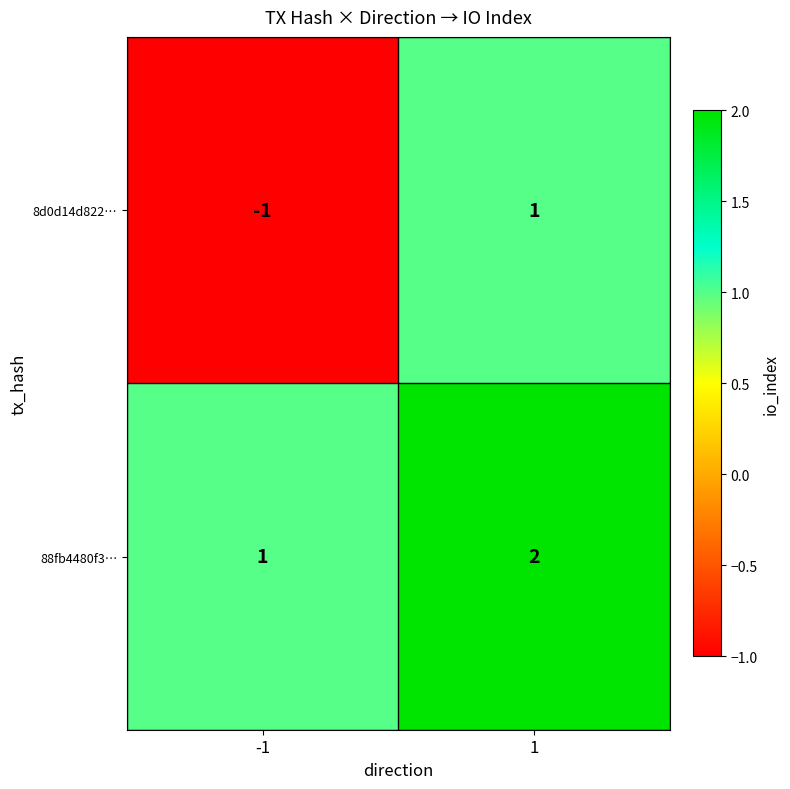

The value of 8d0d14d822… at 1 is 1. True or false?

True